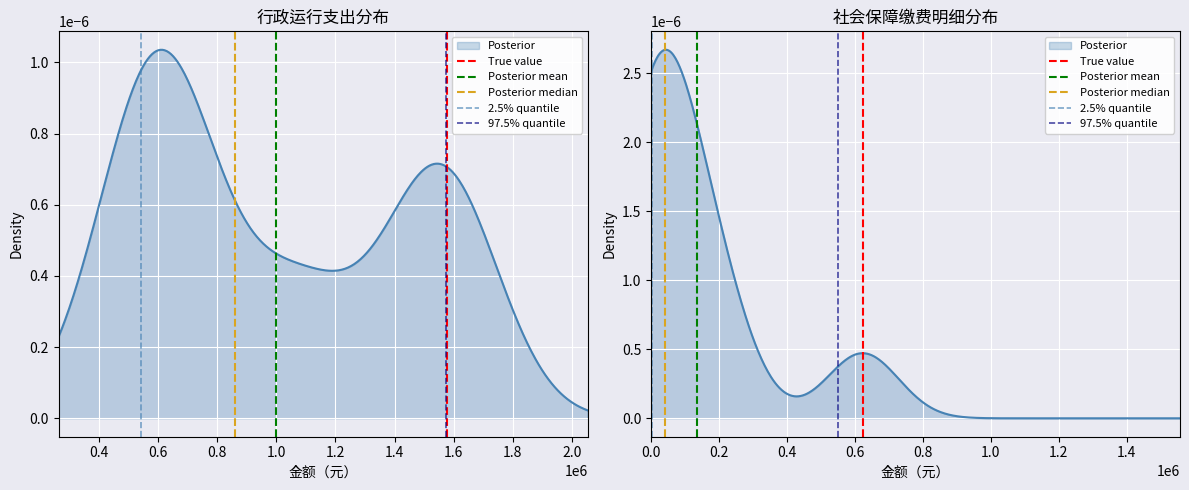

How many lines are shown in the chart?

5